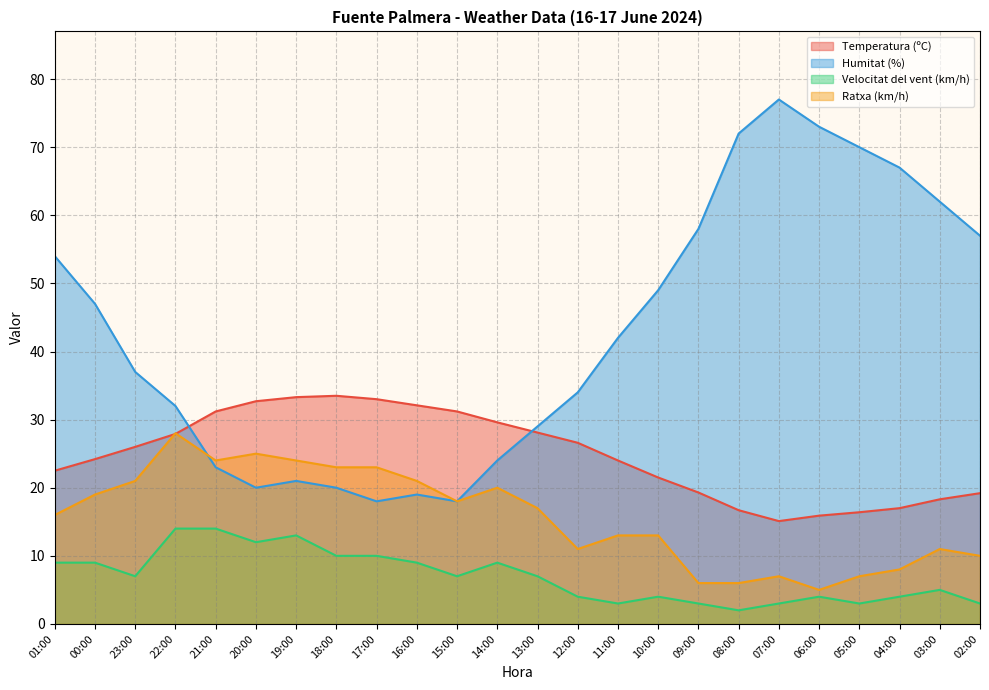

The Humitat (%) series shows 92.1 at 03:00. True or false?

False